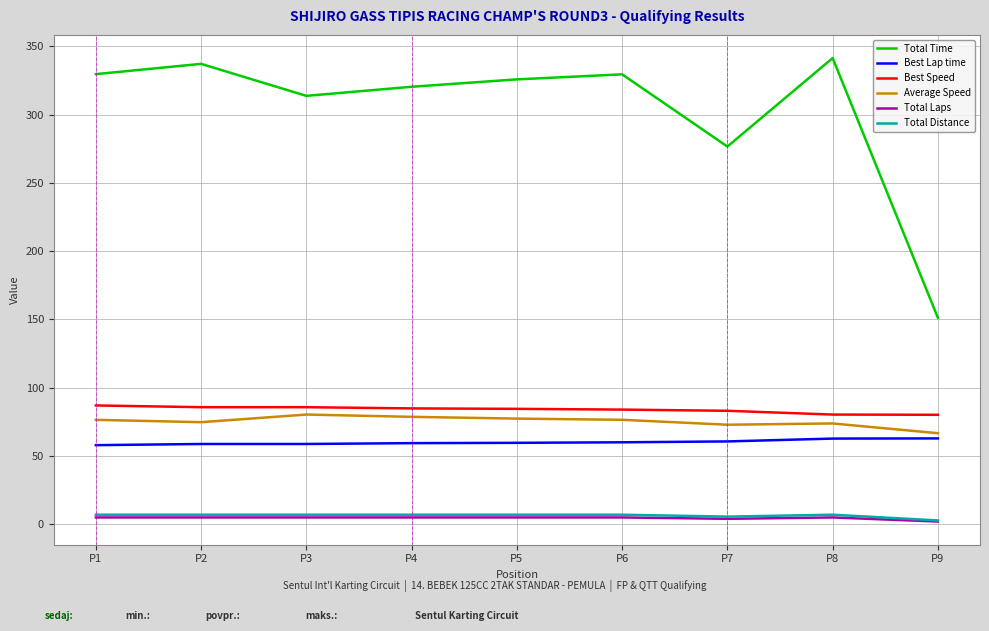

What is the spread (max minus min) of values at P7?

272.6